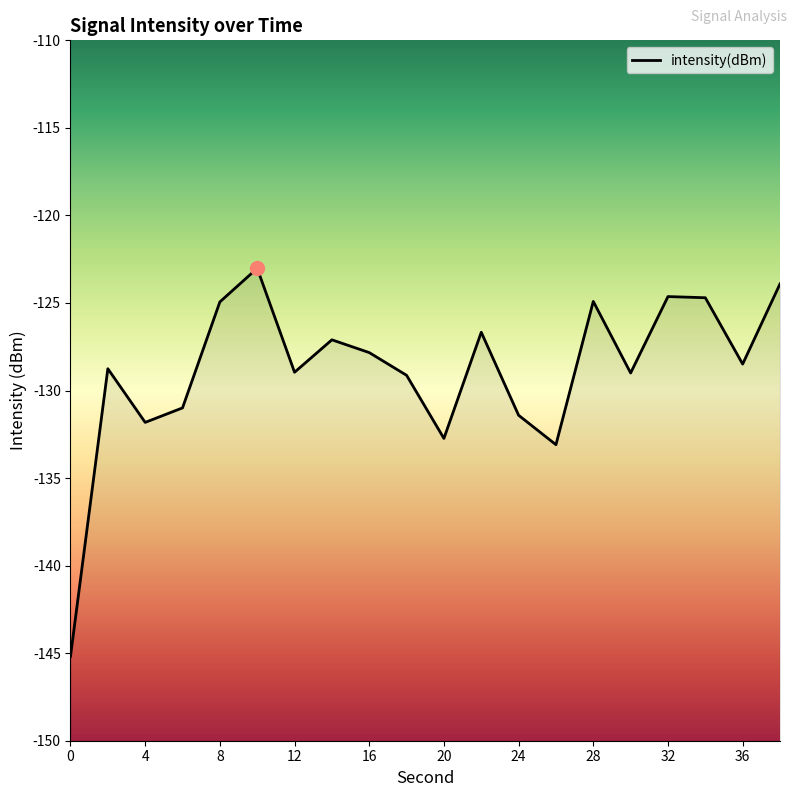

Rank the categories by value from lowest to highest.

0, 26, 20, 4, 24, 6, 18, 30, 12, 2, 36, 16, 14, 22, 8, 28, 34, 32, 38, 10